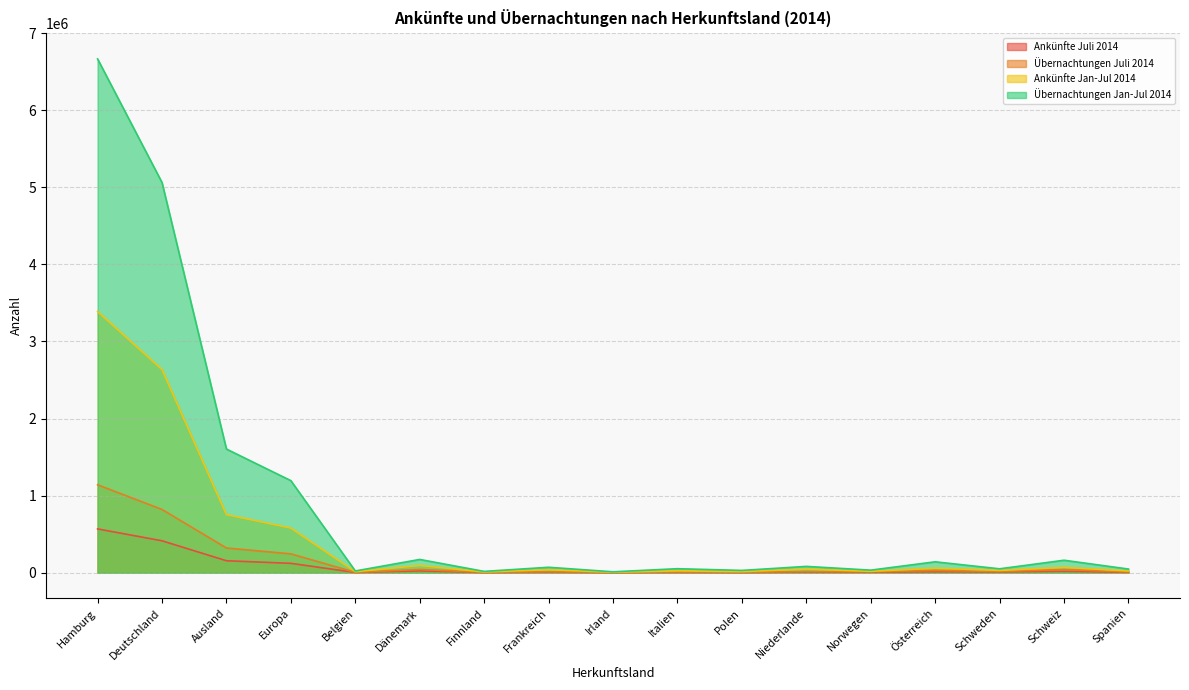

List the series in order of their peak value, highest first.

Übernachtungen Jan-Jul 2014, Ankünfte Jan-Jul 2014, Übernachtungen Juli 2014, Ankünfte Juli 2014